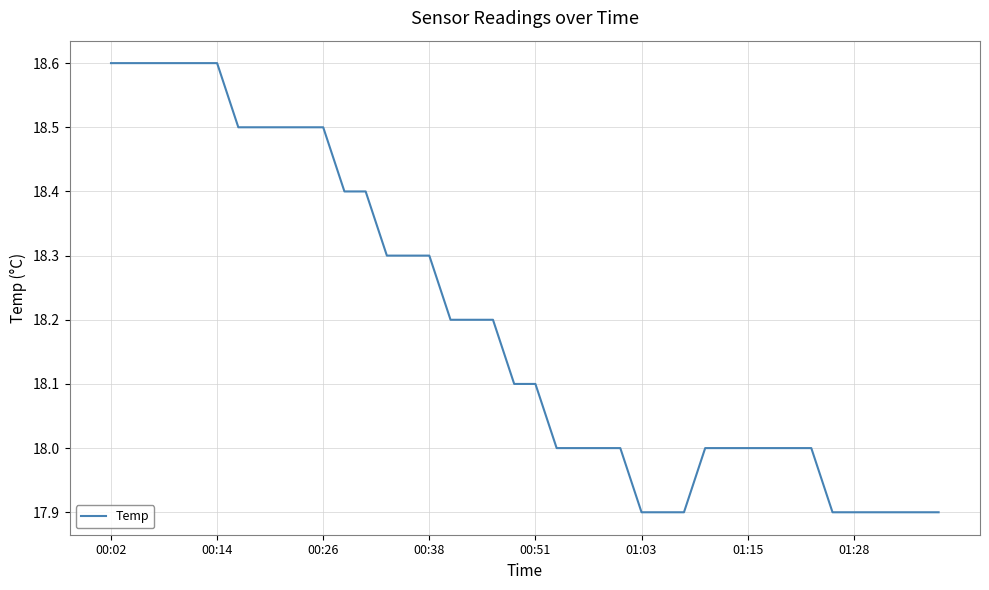

What is the smallest value displayed?

17.9